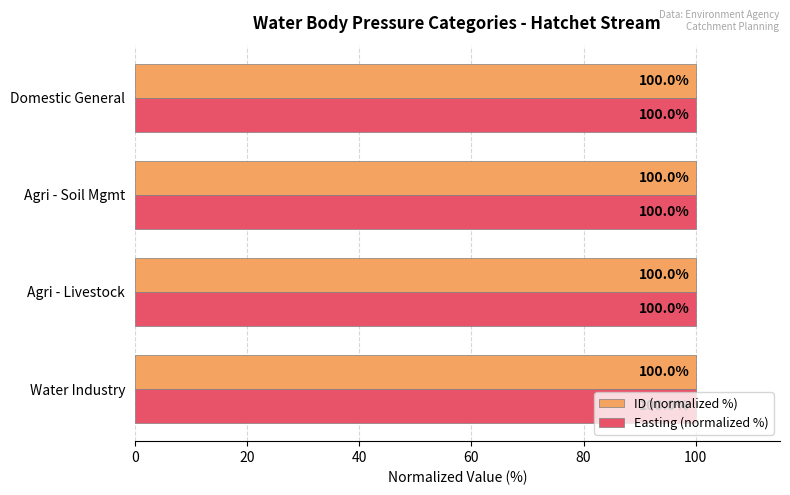

What is the approximate value of ID (normalized %) at Agri - Soil Mgmt?

100.0